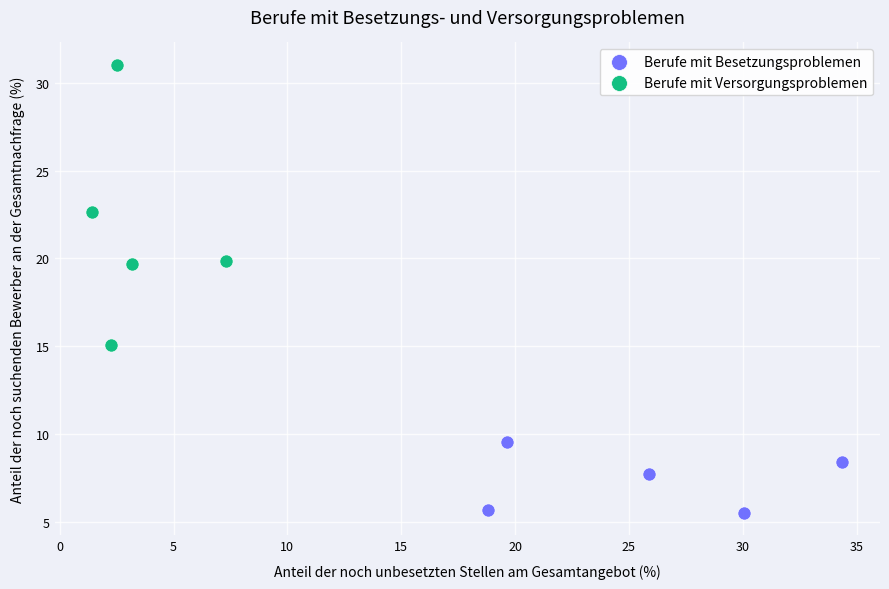

Which series has the largest Y range (max minus min)?

Berufe mit Versorgungsproblemen